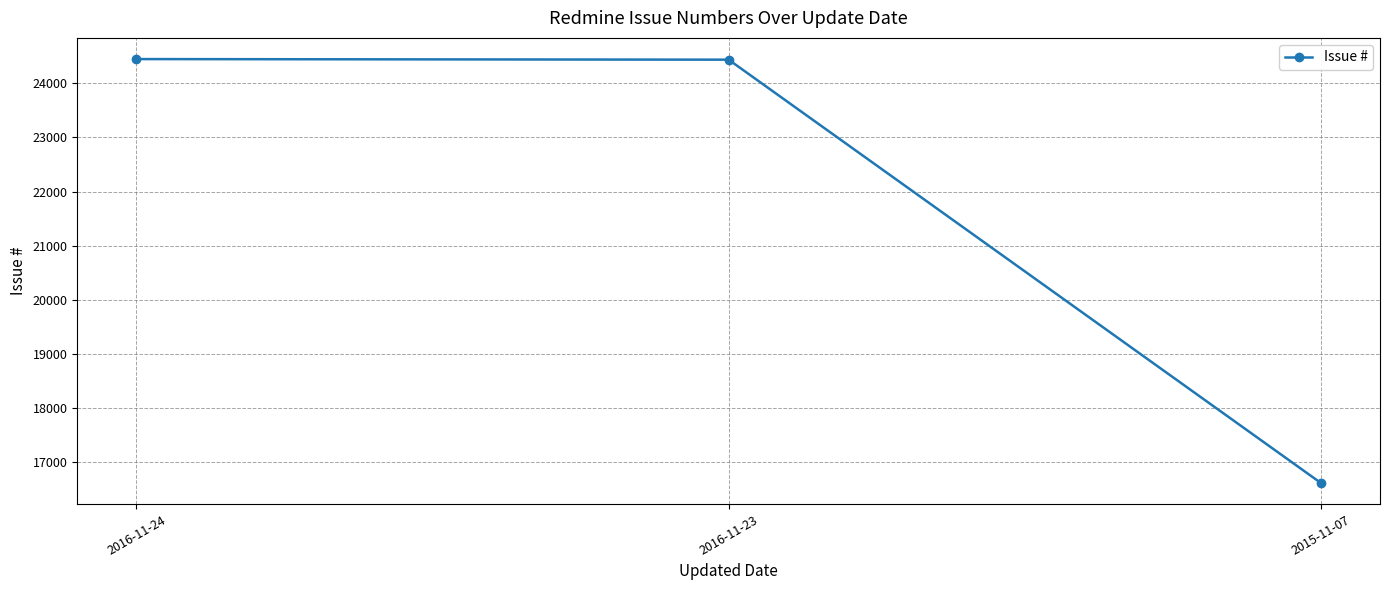

What value does the data have at 2016-11-23?

24435